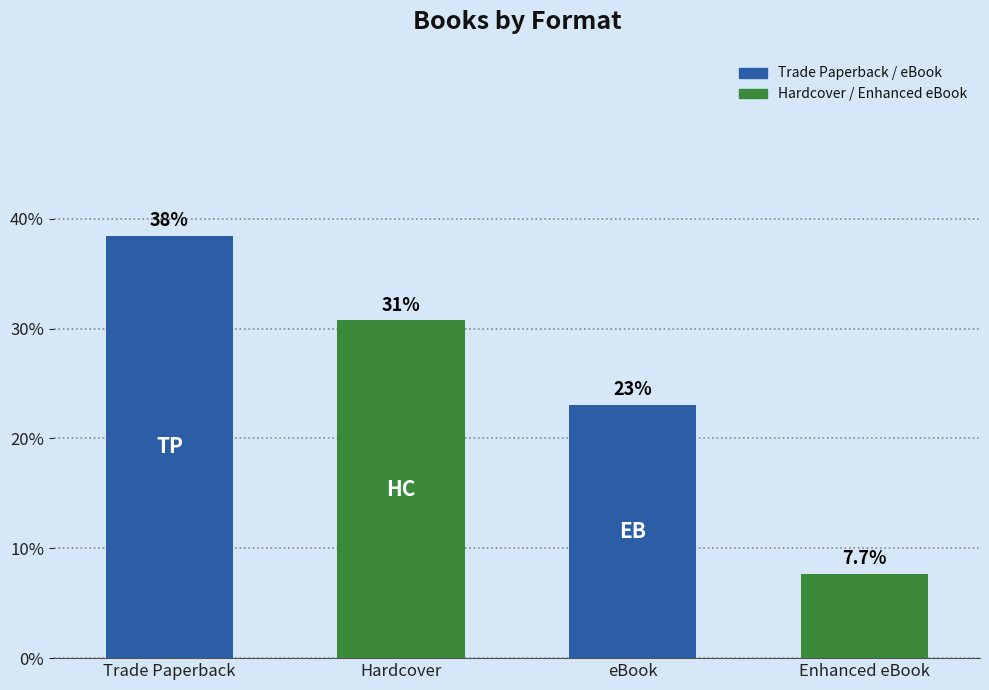

Does the chart contain stacked bars?

No